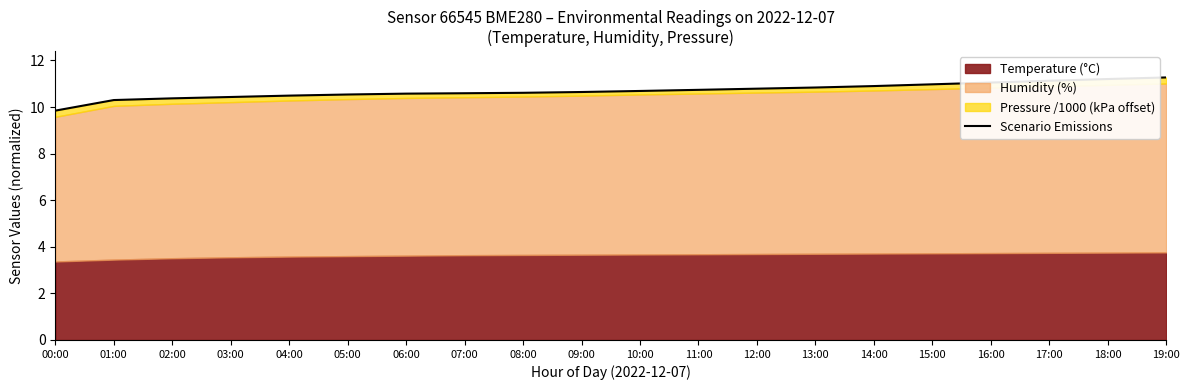

The chart shows a value of 10.6 at 08:00. True or false?

True